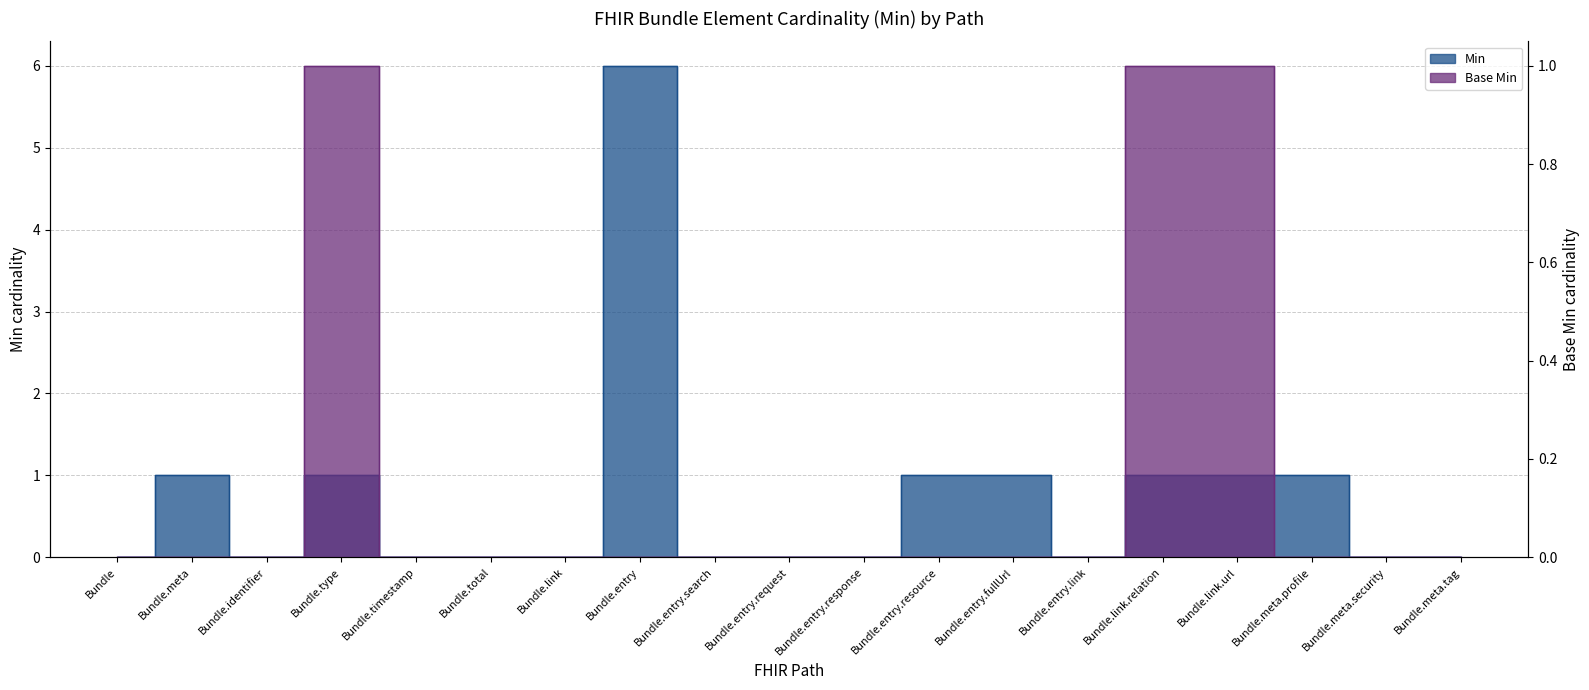

True or false: Min and Base Min cross at least once.

False